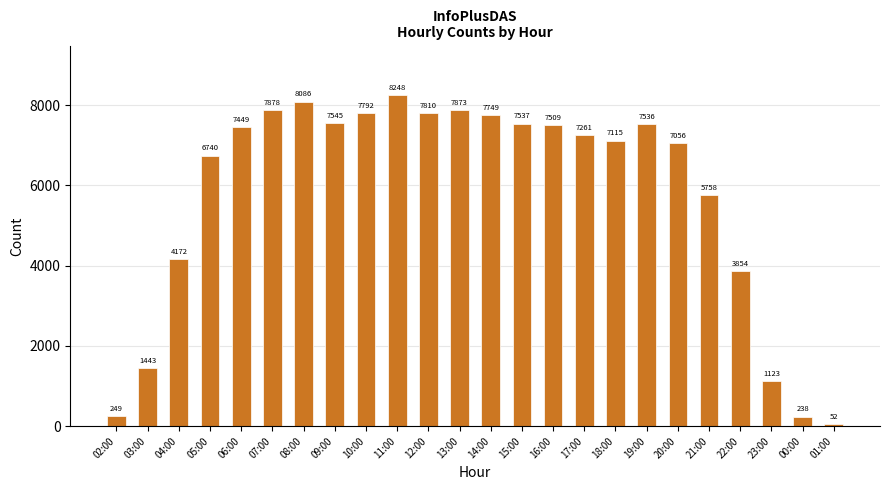

What position from the left is 13:00?

12